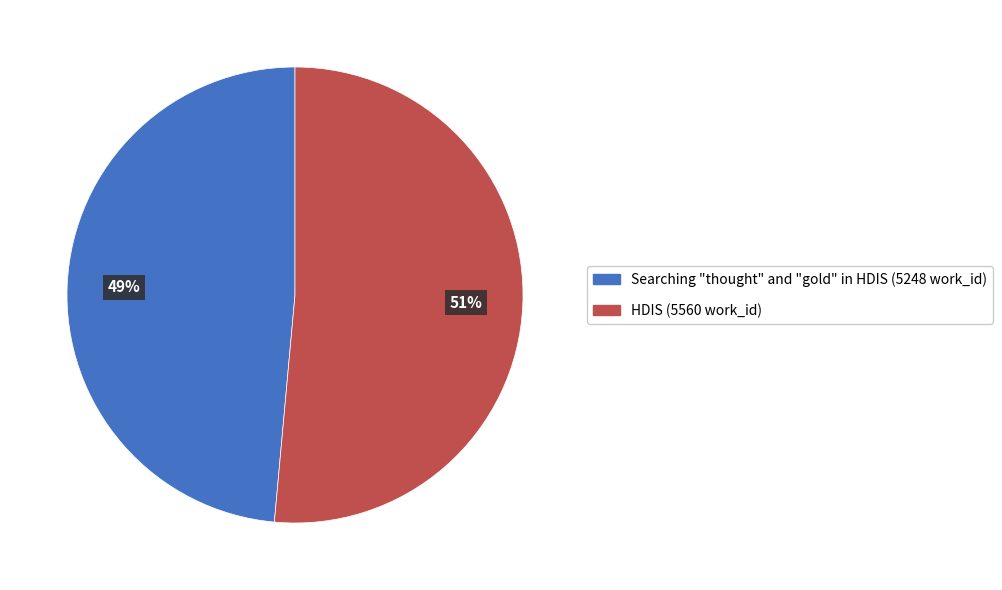

Is it true that Searching "thought" and "gold" in HDIS is 55% of the pie?

False